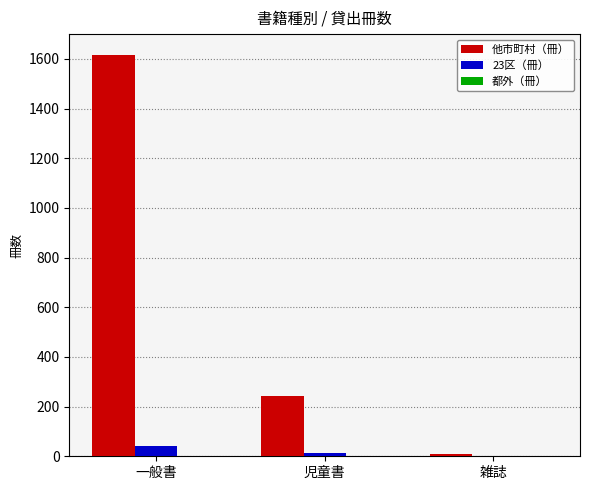

The value of 他市町村（冊） at 一般書 is 1615. True or false?

True